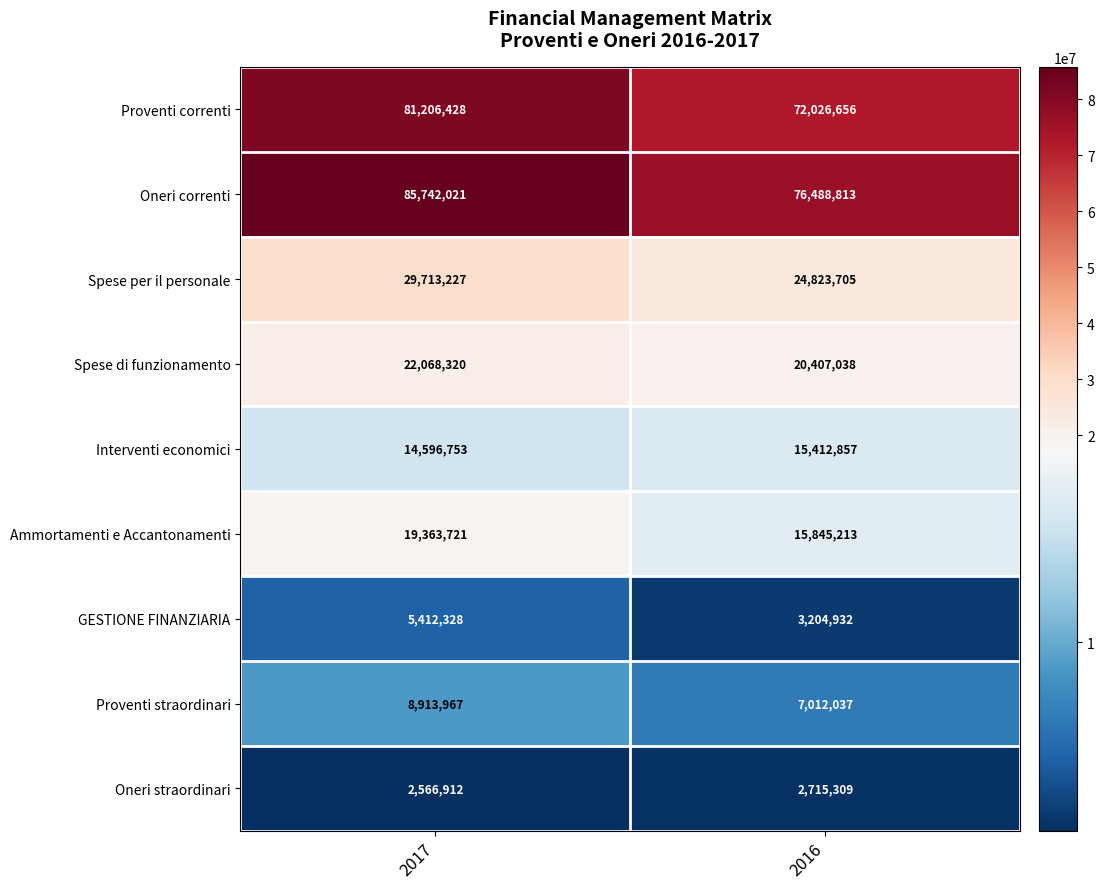

At 2017, list the series in order from largest to smallest.

Oneri correnti, Proventi correnti, Spese per il personale, Spese di funzionamento, Ammortamenti e Accantonamenti, Interventi economici, Proventi straordinari, GESTIONE FINANZIARIA, Oneri straordinari